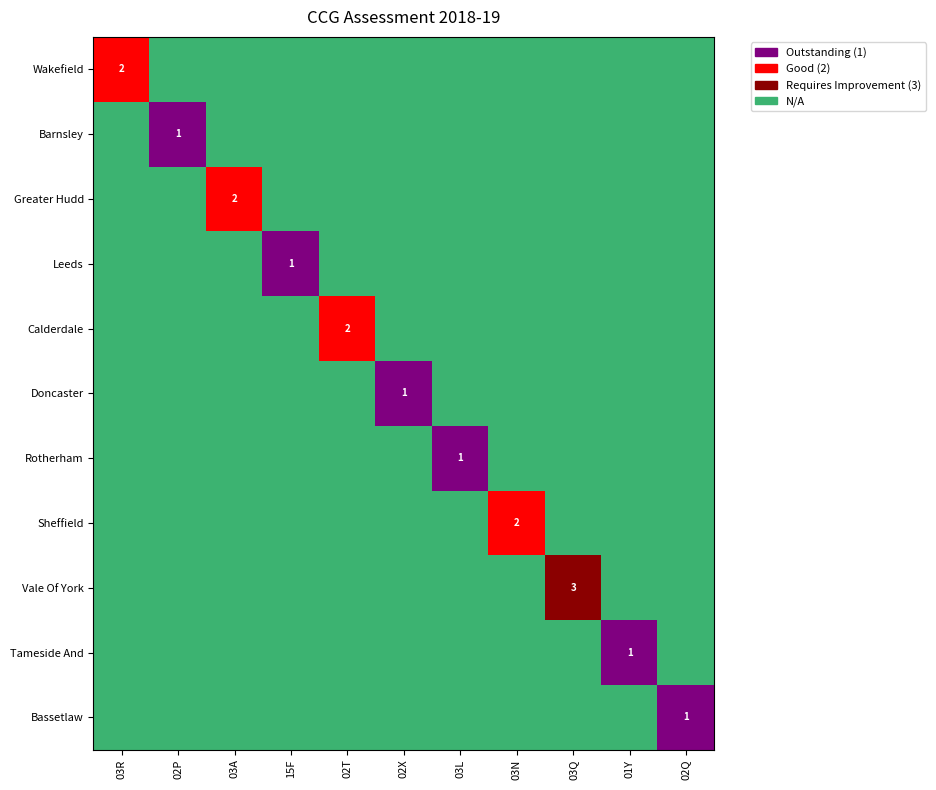

What is the total value across all series at 01Y?

1